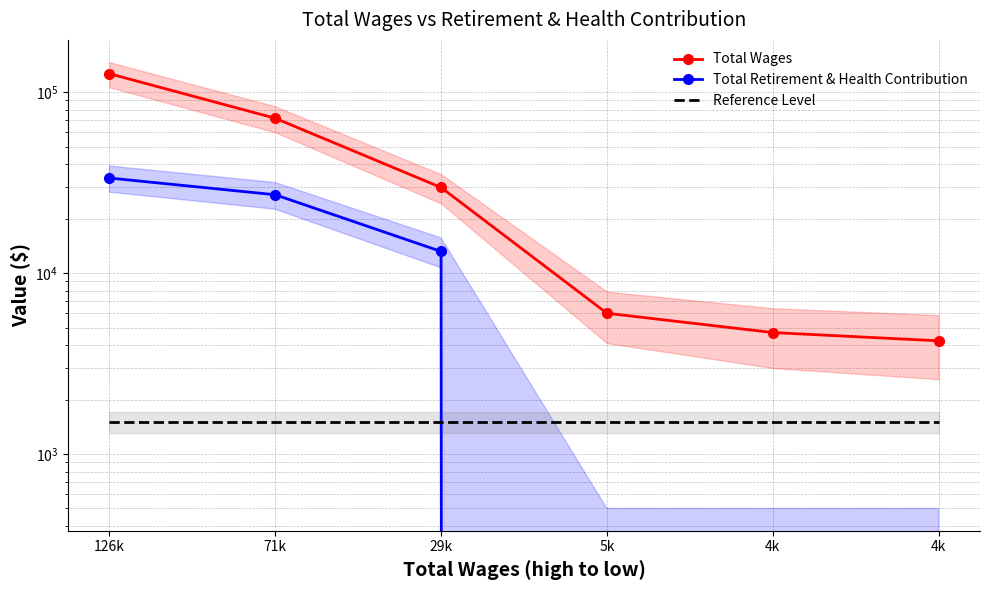

What are all the series names shown in the legend?

Total Wages, Total Retirement & Health Contribution, Reference Level